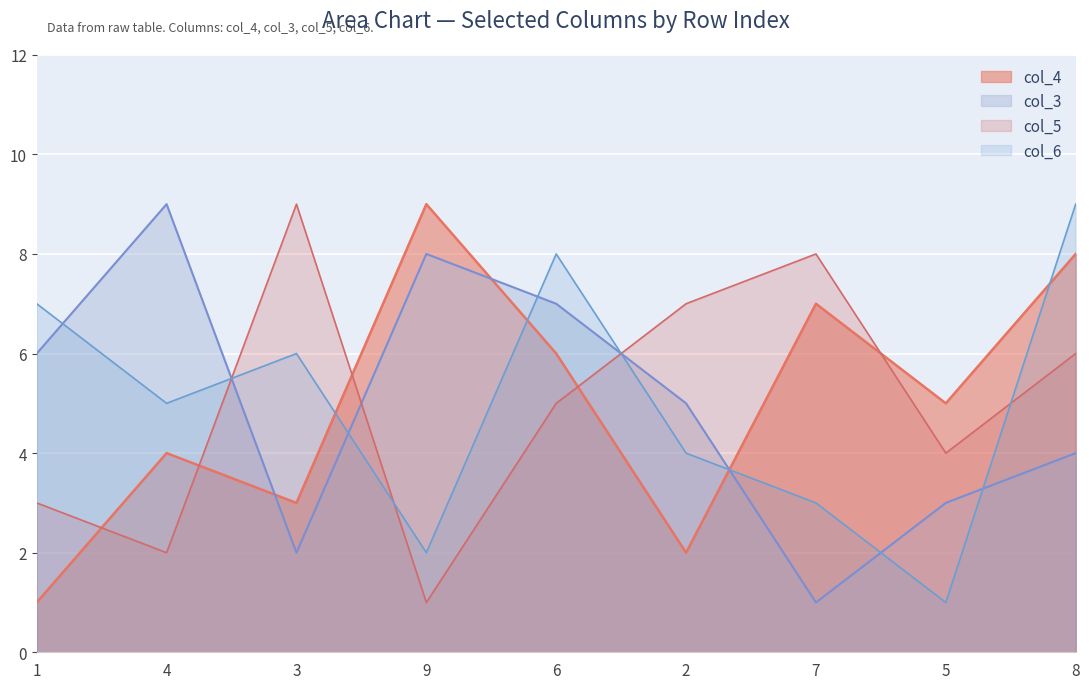

Where is the first local minimum for col_6?

4